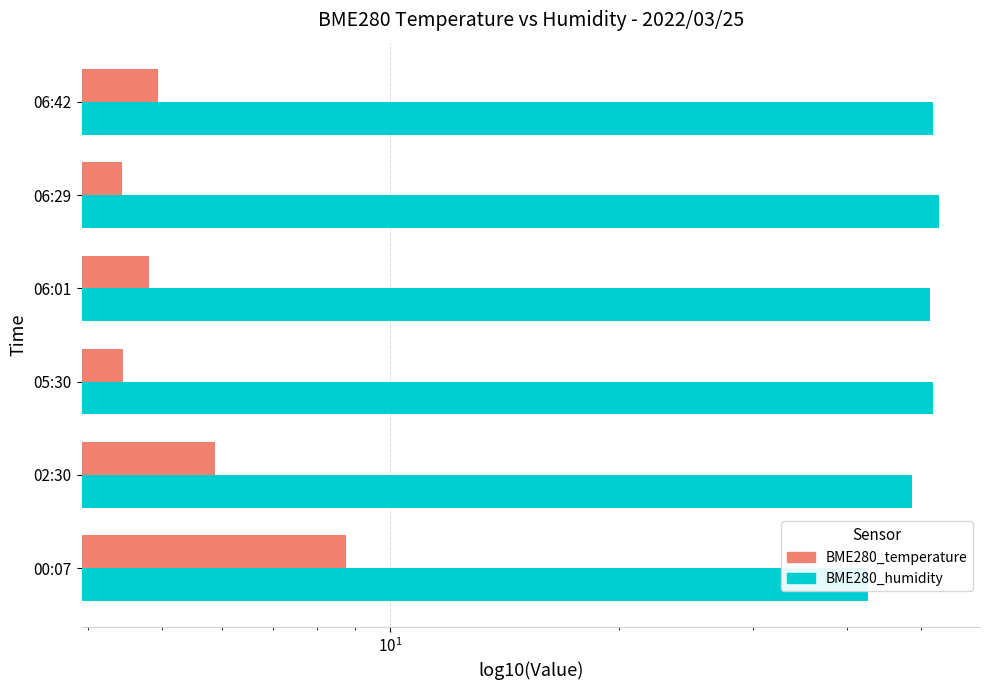

Which series has the largest range (max minus min)?

BME280_humidity